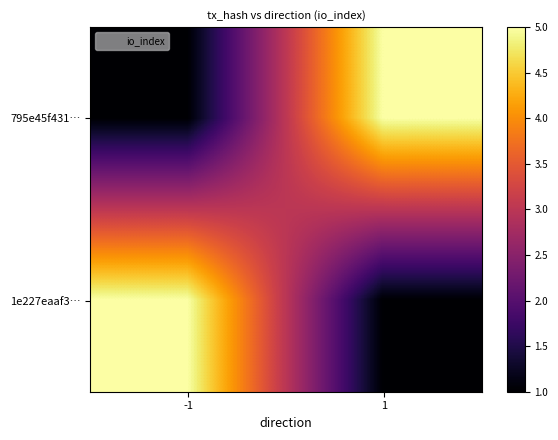

At how many categories does at least one series exceed 3?

2